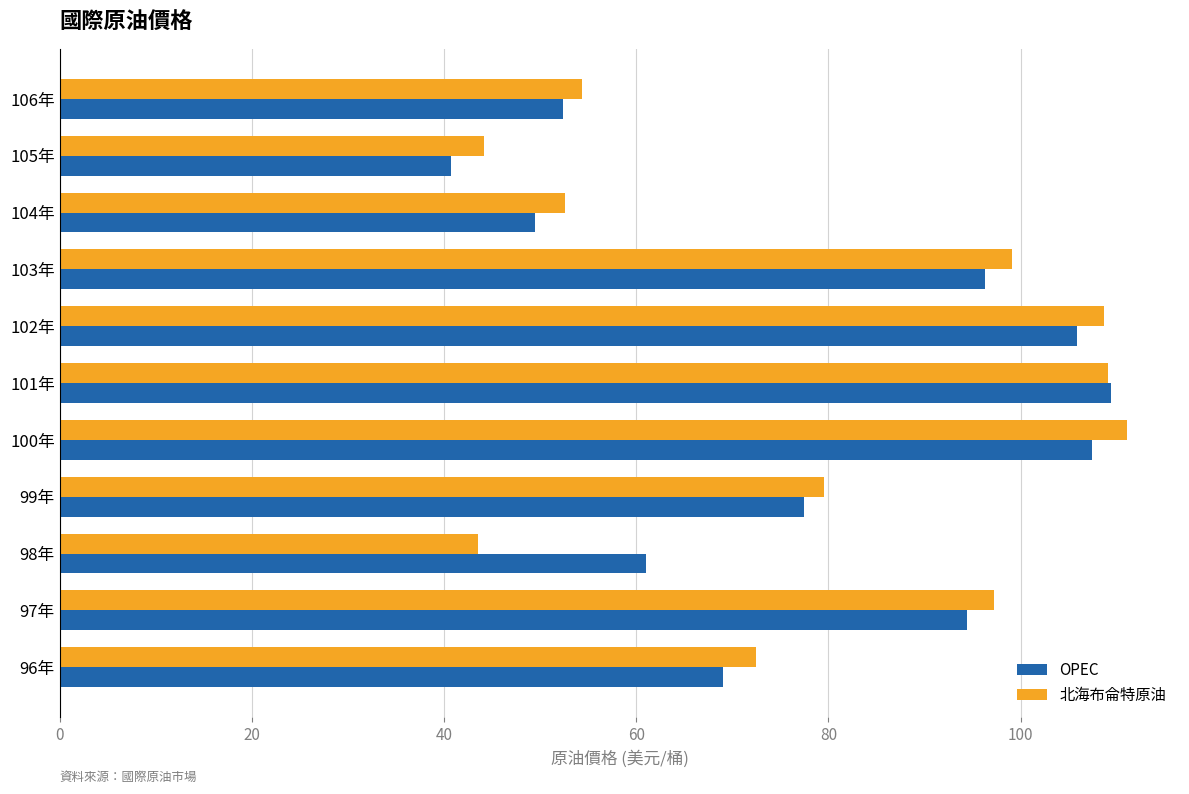

Where is OPEC nearest to the value 75?

99年